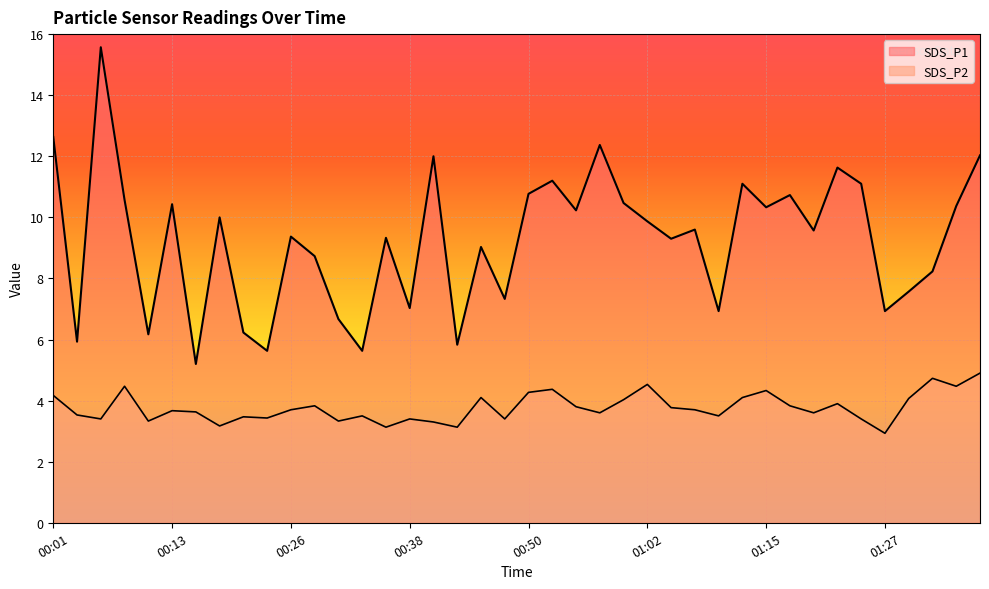

What is the value of the SDS_P2 point at the 1st from the left?

4.2